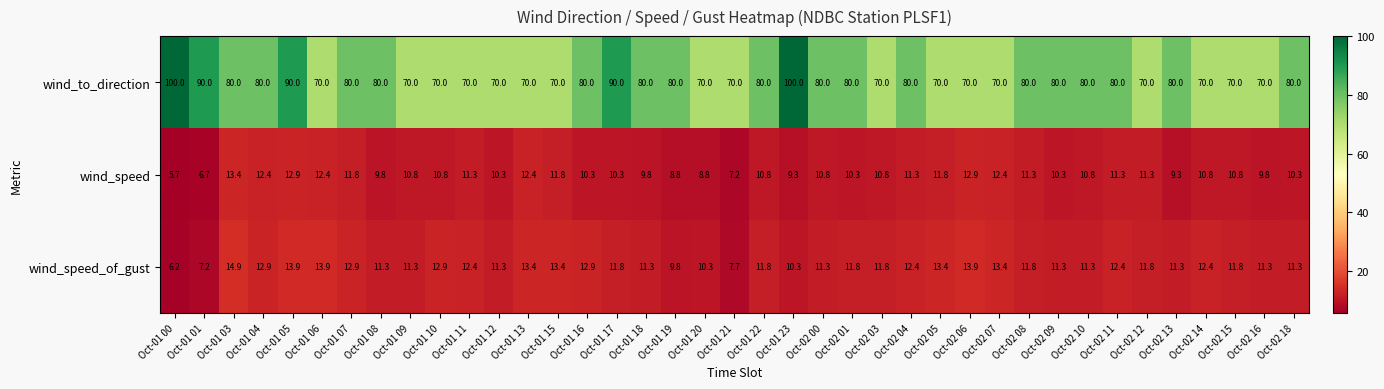

At which category does the chart reach its minimum across all series?

Oct-01 00